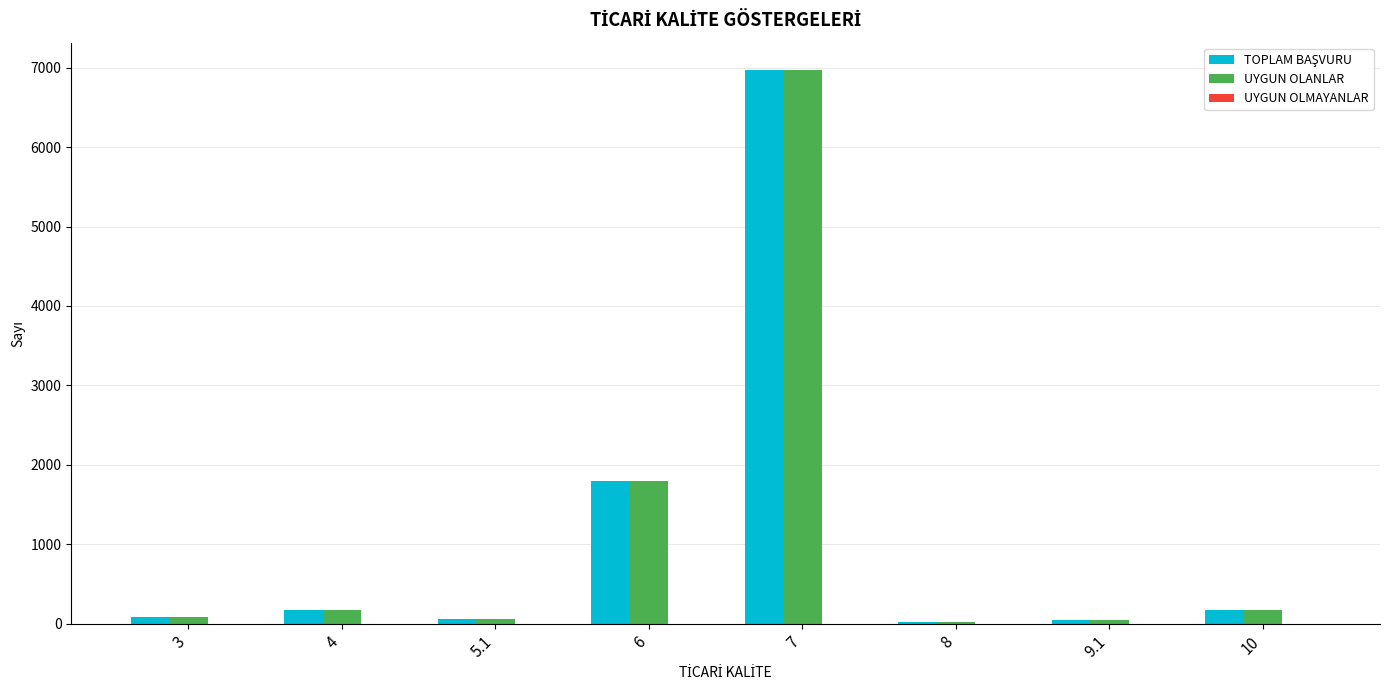

At which category is the sum across all series the highest?

7